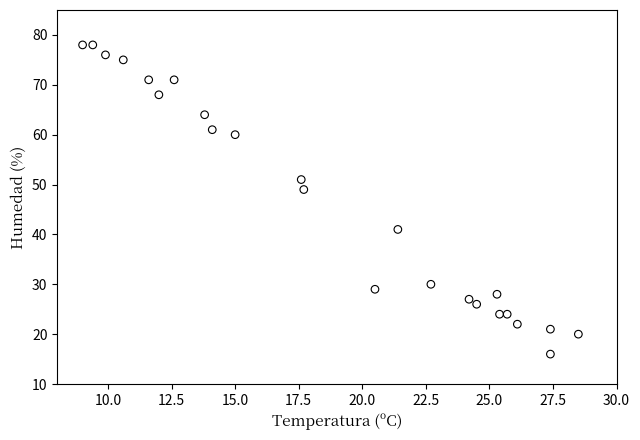

What Y value in the scatter plot is closest to 47?

49